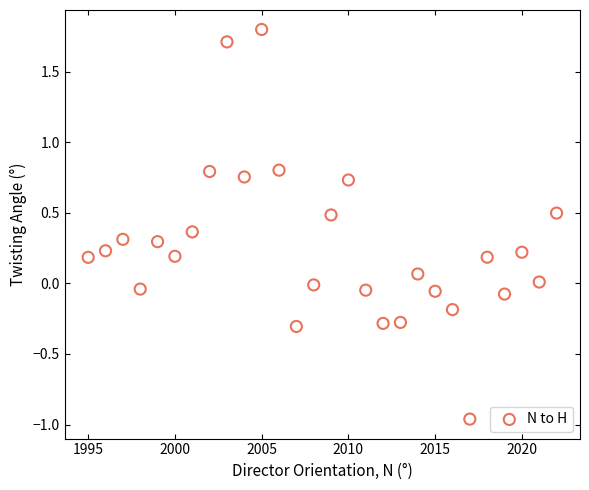

What is the range of X values (max minus min)?

27.0